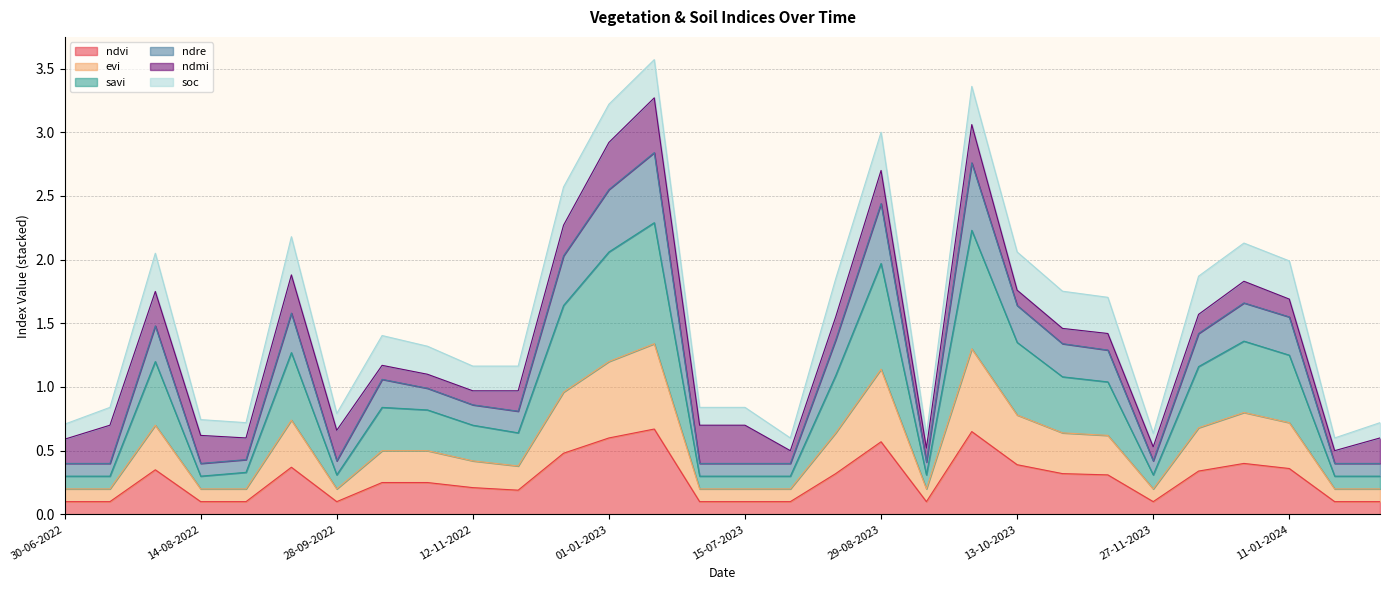

What is the label of the 5th point from the left?

29-08-2022